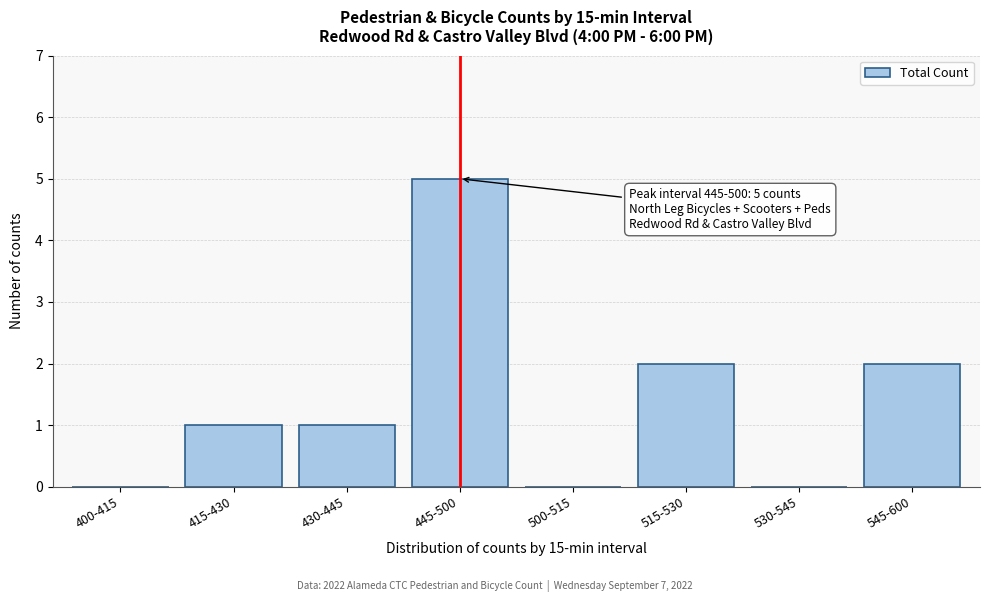

Reading right to left, extract all data points from this chart.

545-600=2	530-545=0	515-530=2	500-515=0	445-500=5	430-445=1	415-430=1	400-415=0